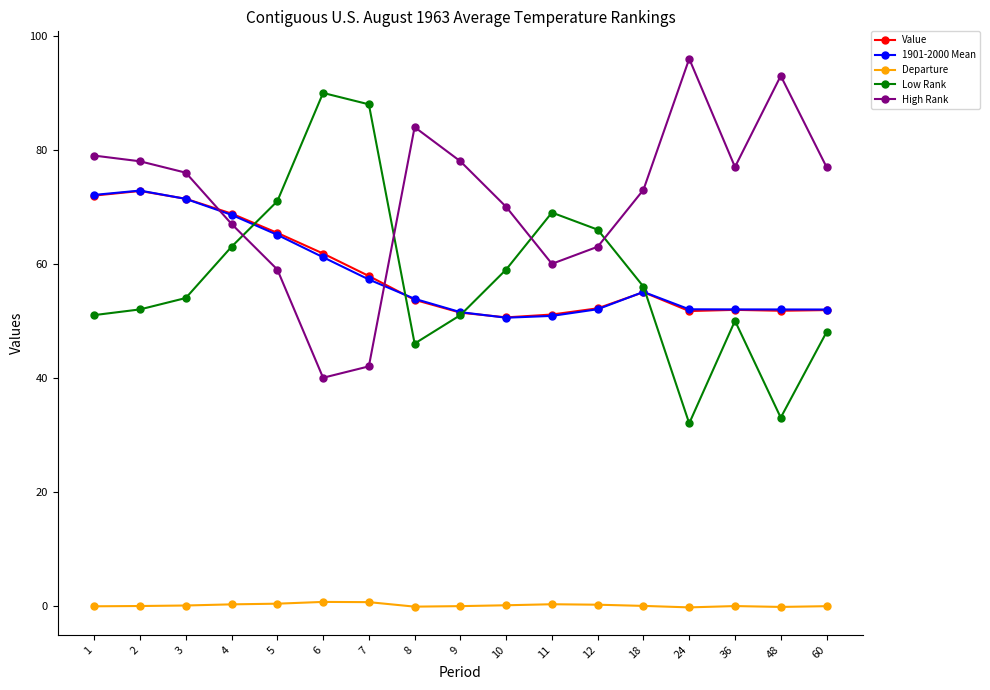

How many distinct data groups are displayed?

5